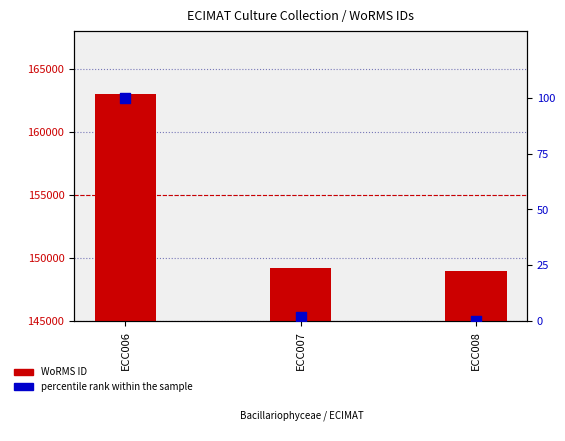

Which series reaches the minimum Y coordinate?

percentile rank within the sample